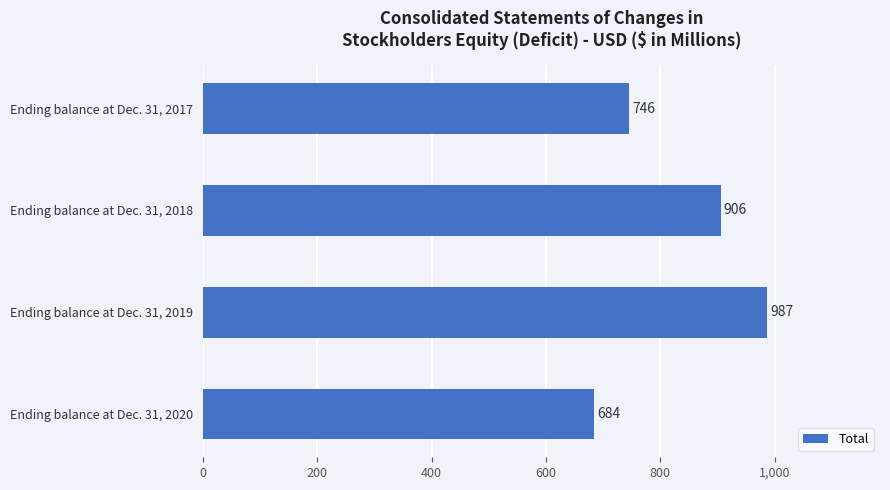

Which has a higher value, Ending balance at Dec. 31, 2018 or Ending balance at Dec. 31, 2019?

Ending balance at Dec. 31, 2019